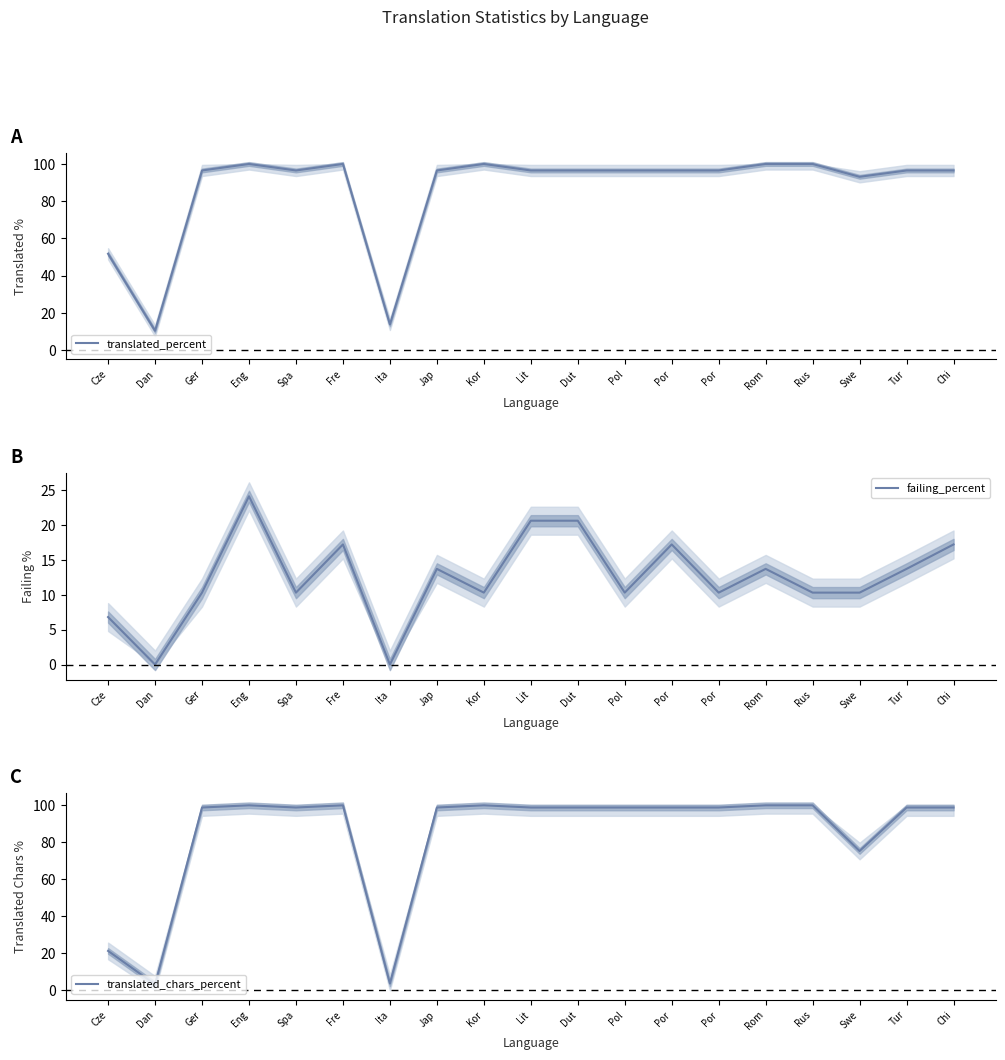

The value of translated_percent at Jap is 143.4. True or false?

False